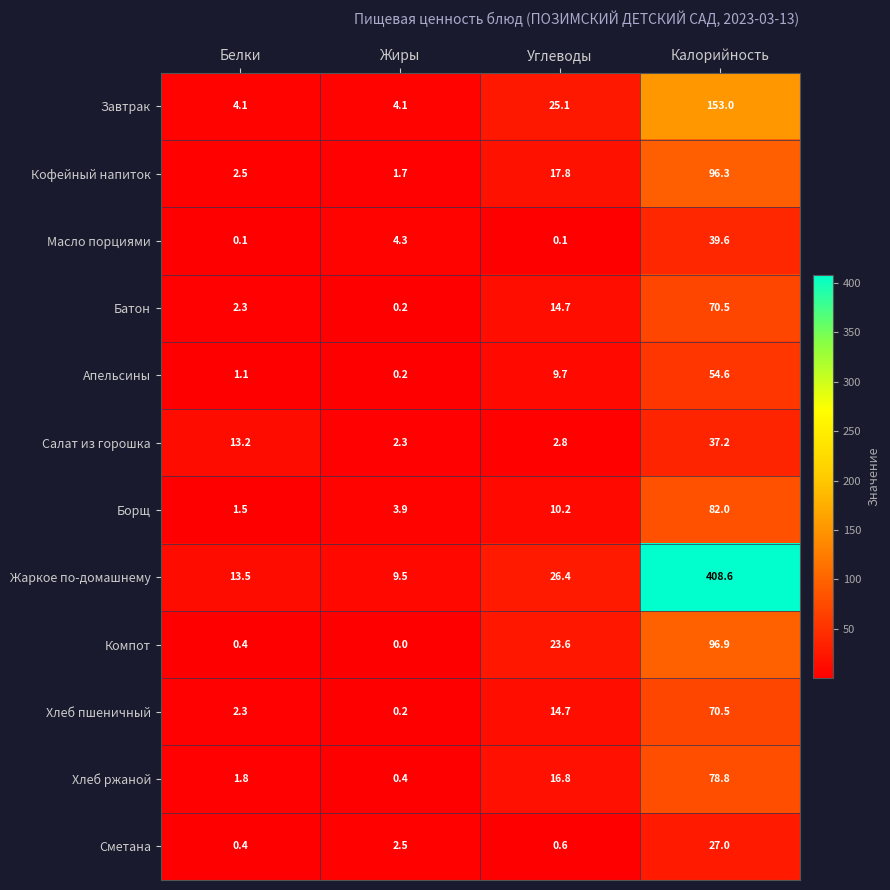

Between Жиры and Калорийность, which series saw the biggest shift?

Жаркое по-домашнему